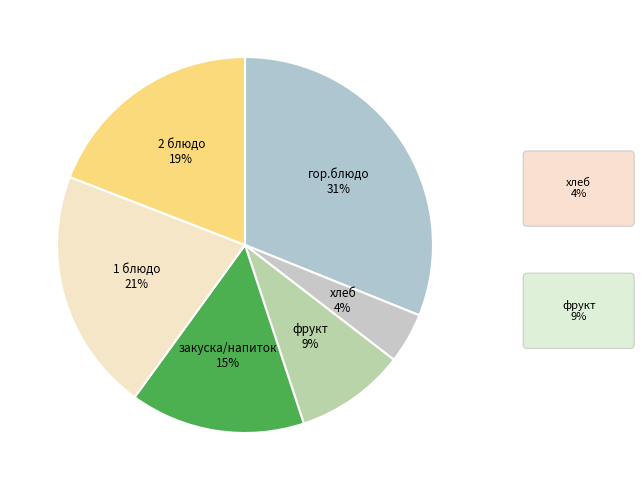

Count the number of slices in the pie.

6